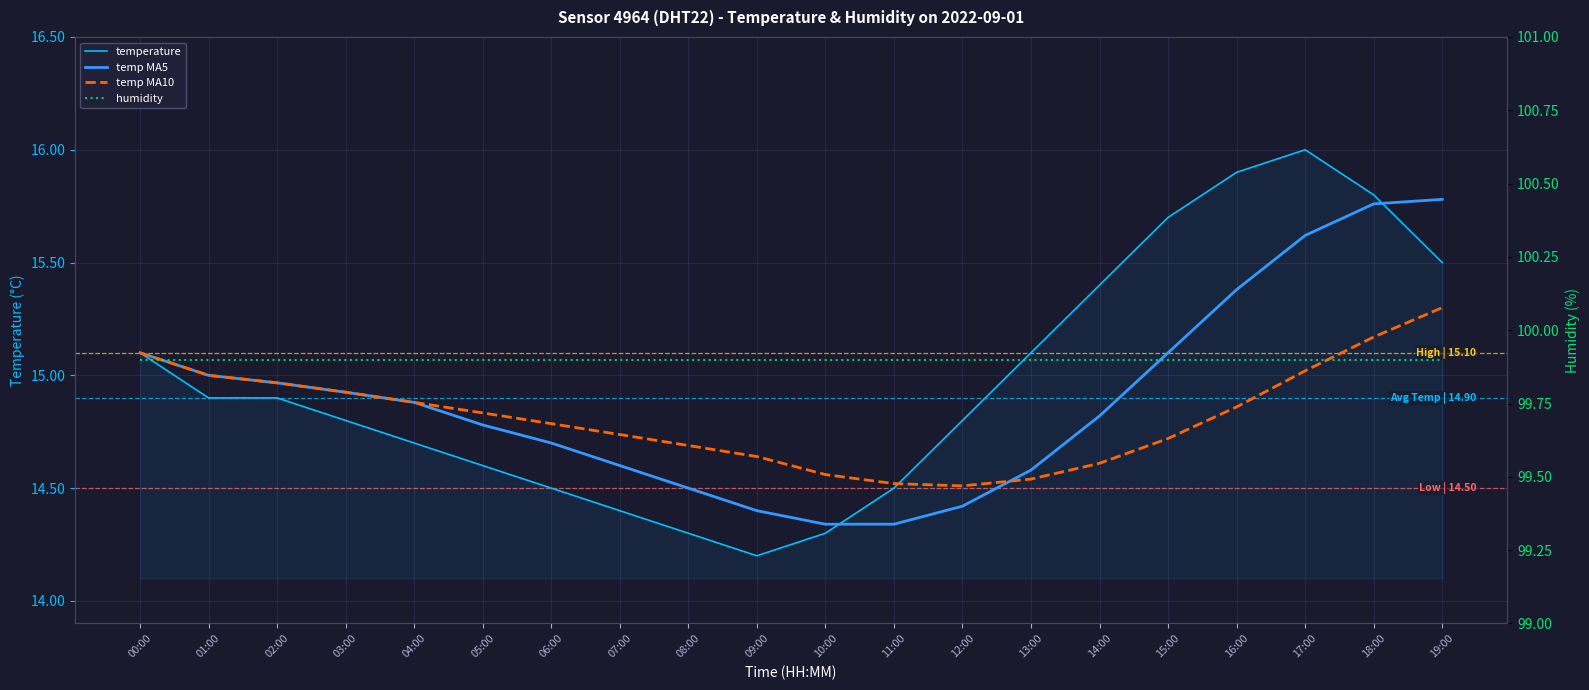

At which category does temperature reach its first local peak?

17:00